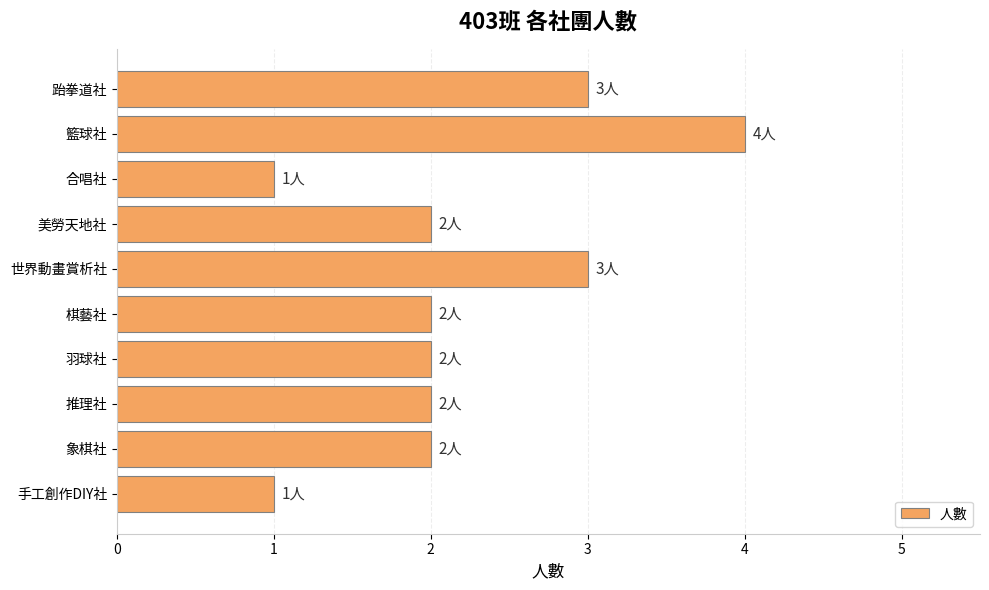

Reading bottom to top, extract all data points from this chart.

手工創作DIY社=1	象棋社=2	推理社=2	羽球社=2	棋藝社=2	世界動畫賞析社=3	美勞天地社=2	合唱社=1	籃球社=4	跆拳道社=3